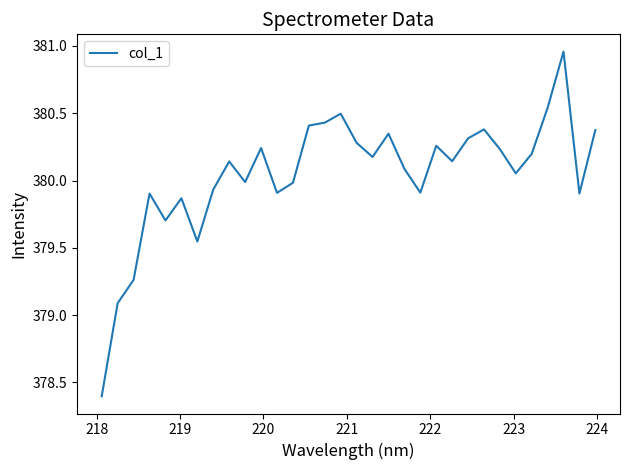

What is the minimum value shown in the chart?

378.4